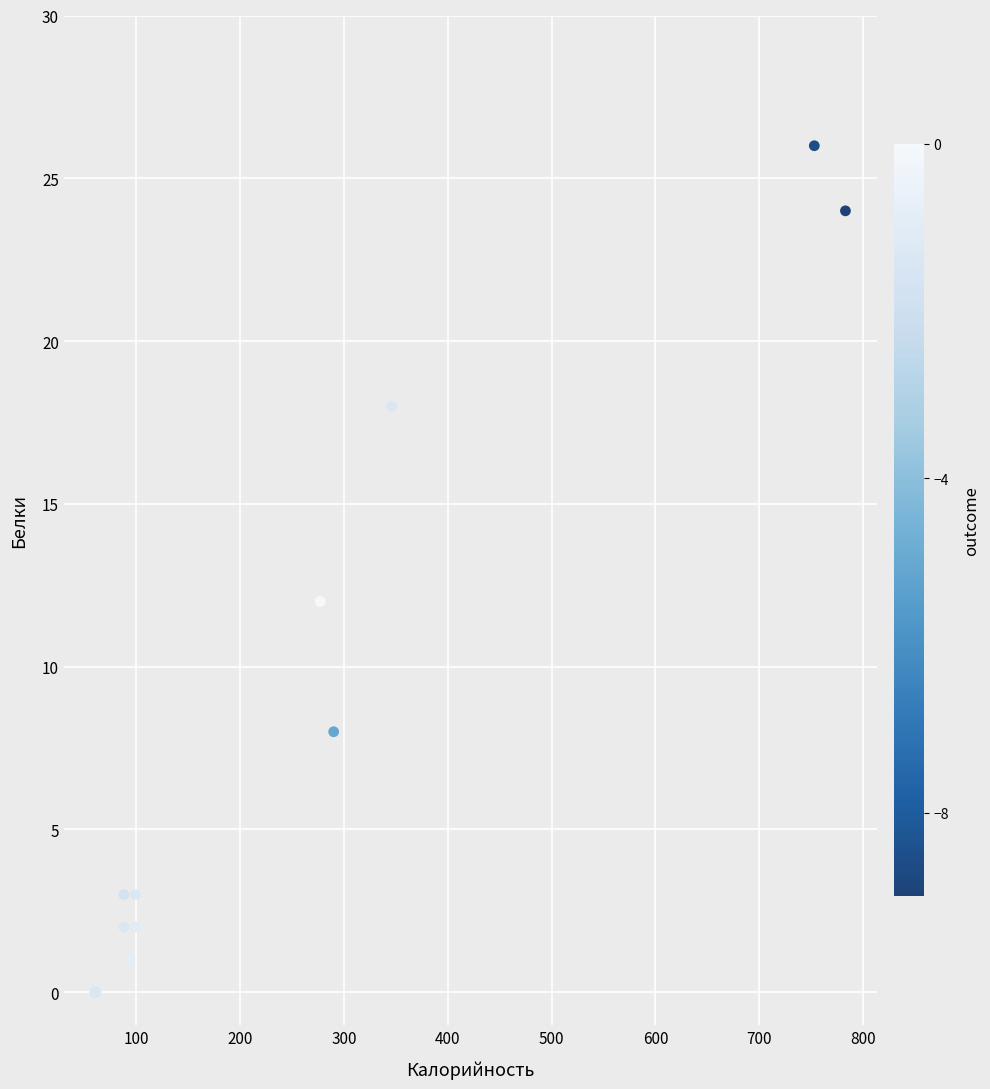

What Y value in the scatter plot is closest to 13?

12